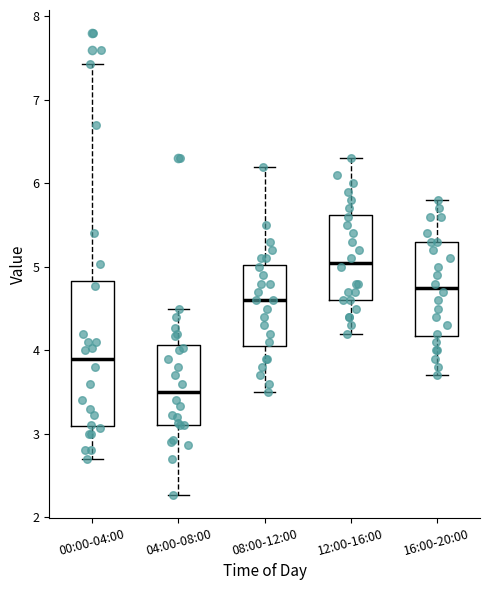

Which box is the tallest, from its lower edge to its upper edge?

00:00-04:00